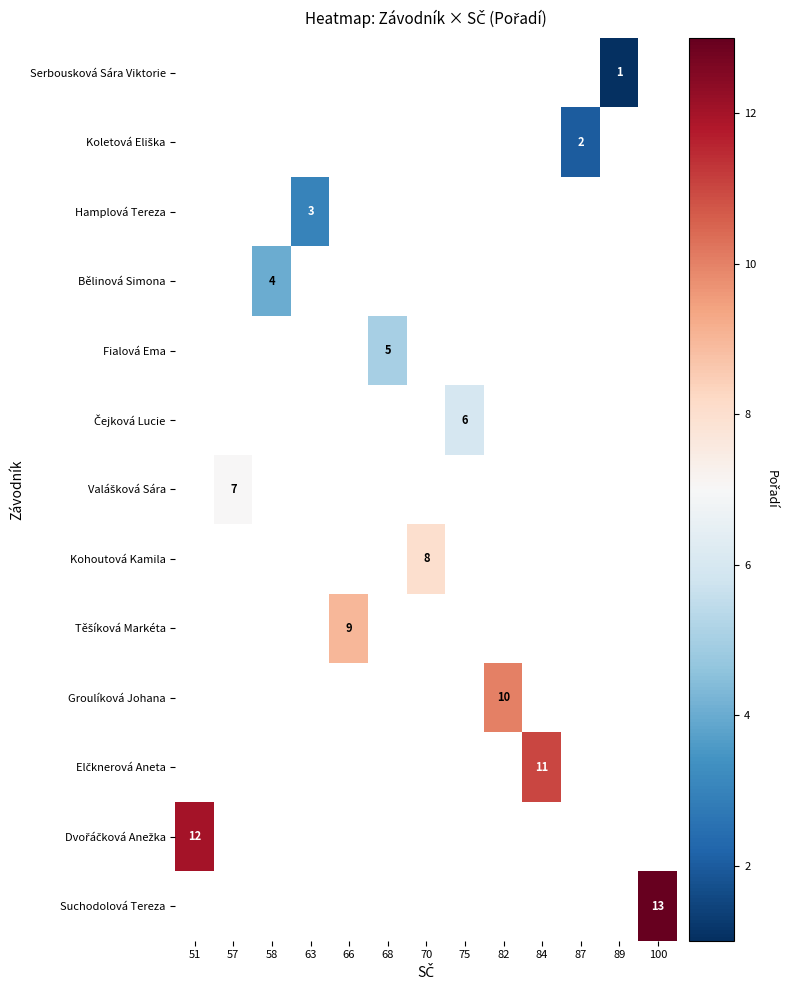

True or false: Serbousková Sára Viktorie has a value of 1 at 89.

True